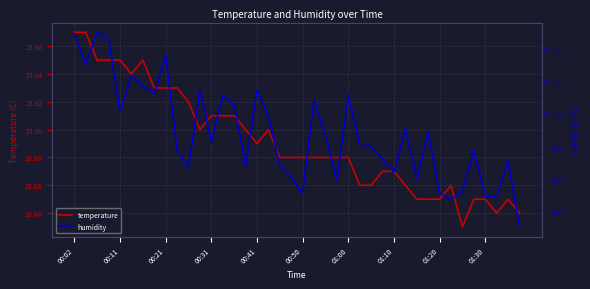

What is the average value of the humidity series?

50.3